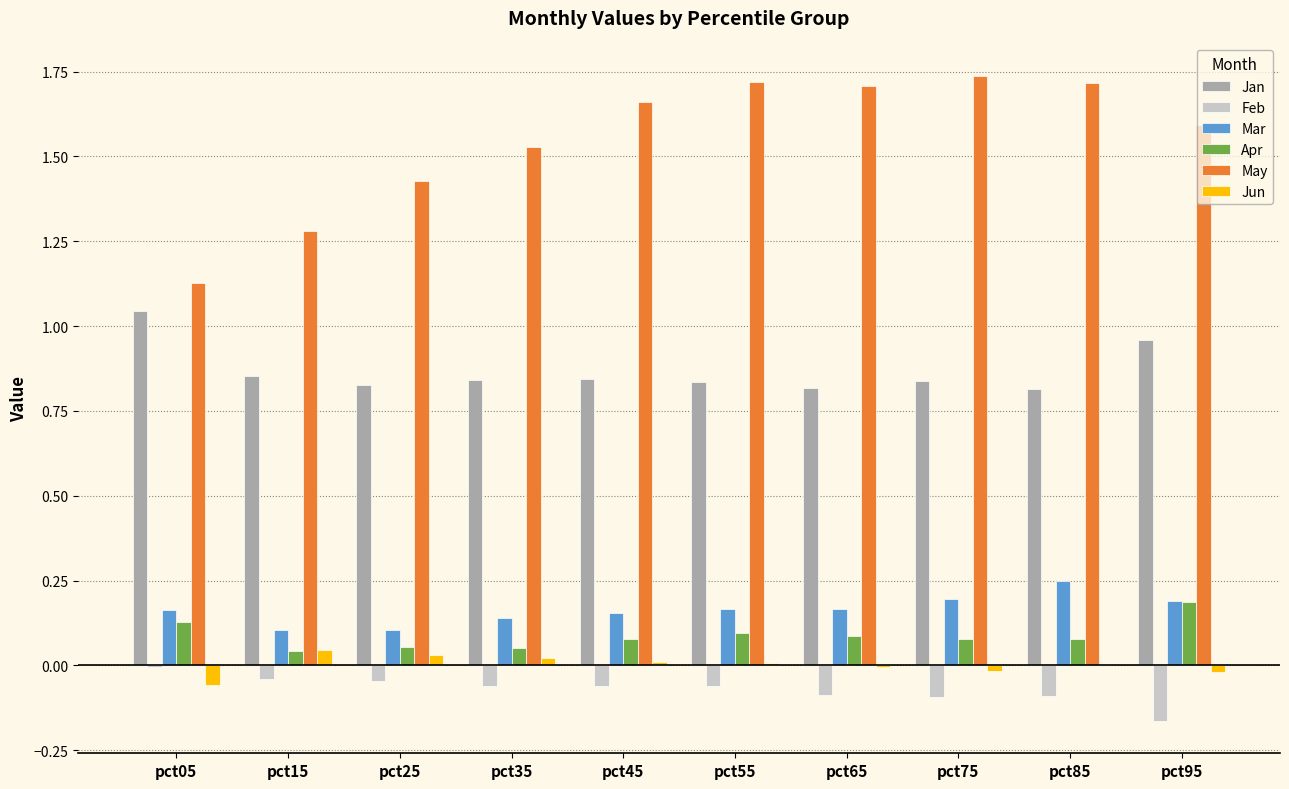

What is the sum of all Feb values?

-0.7